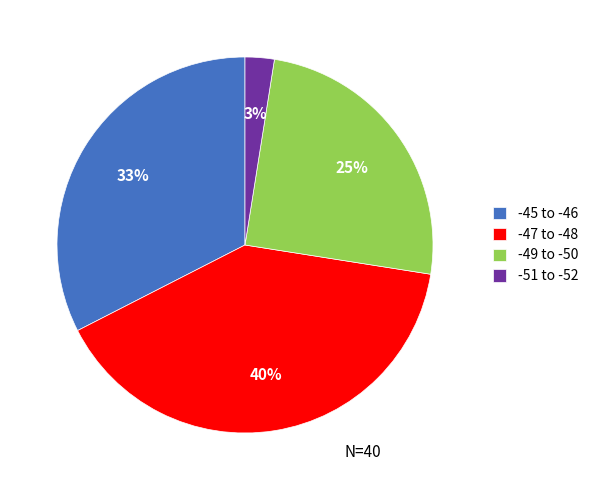

Is it true that -47 to -48 is 40% of the pie?

True